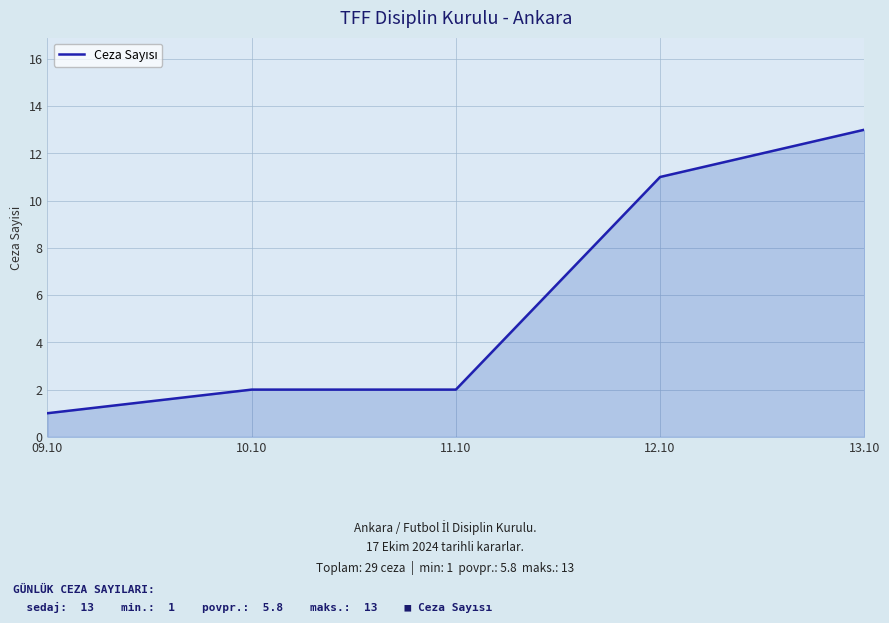

Which label corresponds to the smallest value in the chart?

09.10